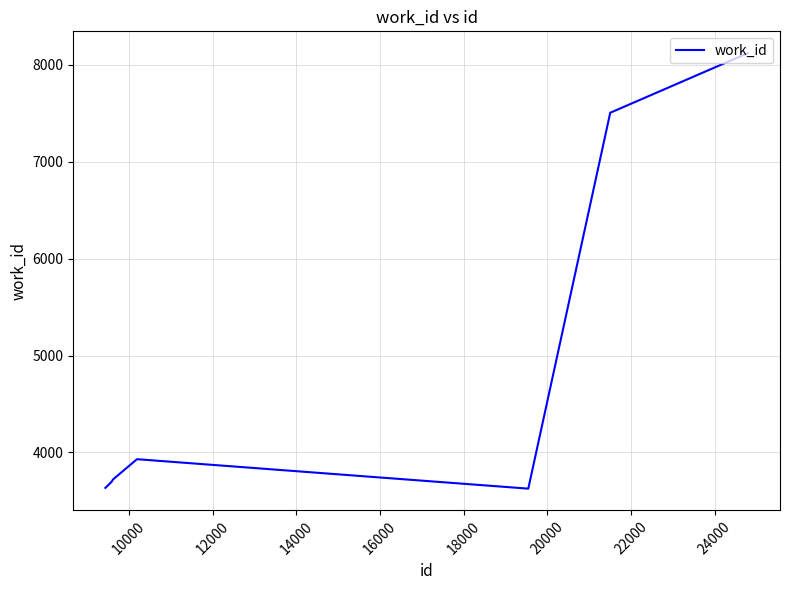

What is the smallest value displayed?

3626